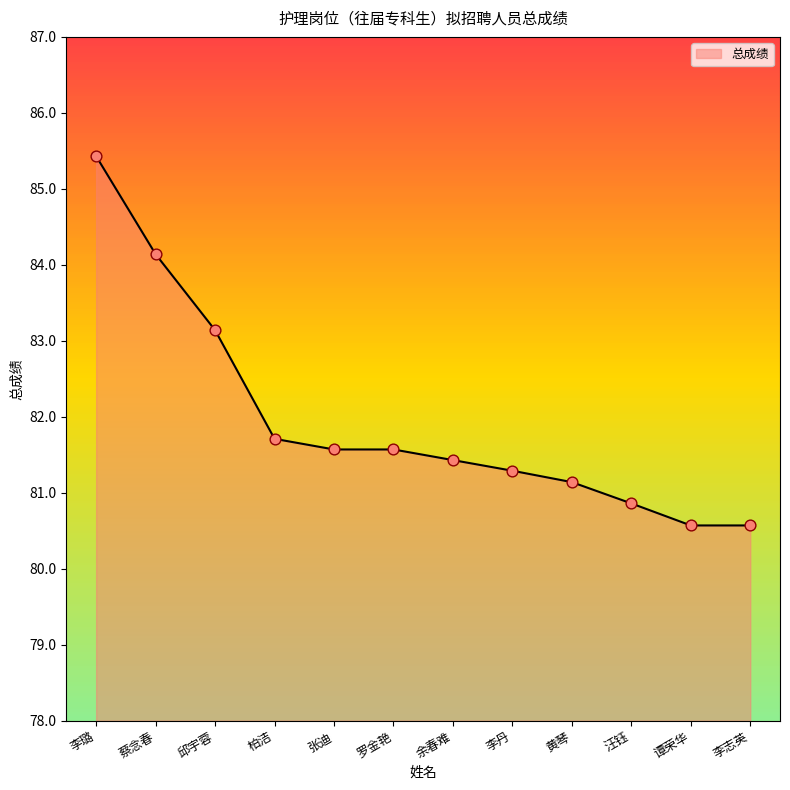

Between 李丹 and 柏洁, which is larger?

柏洁